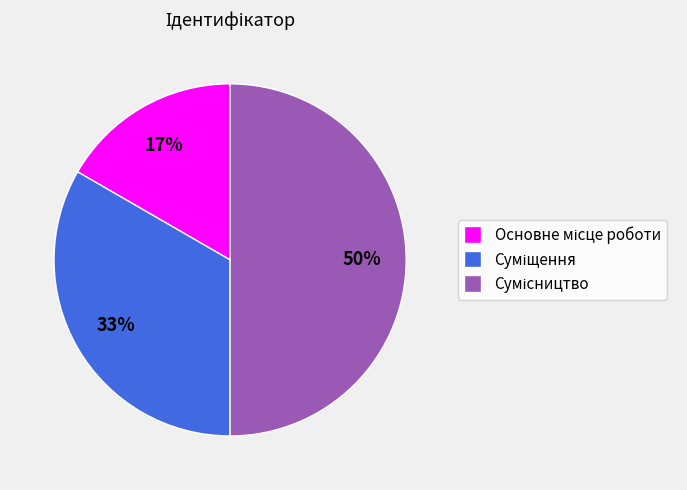

To the nearest percent, what is the difference between the largest and smallest slice percentages?

33%